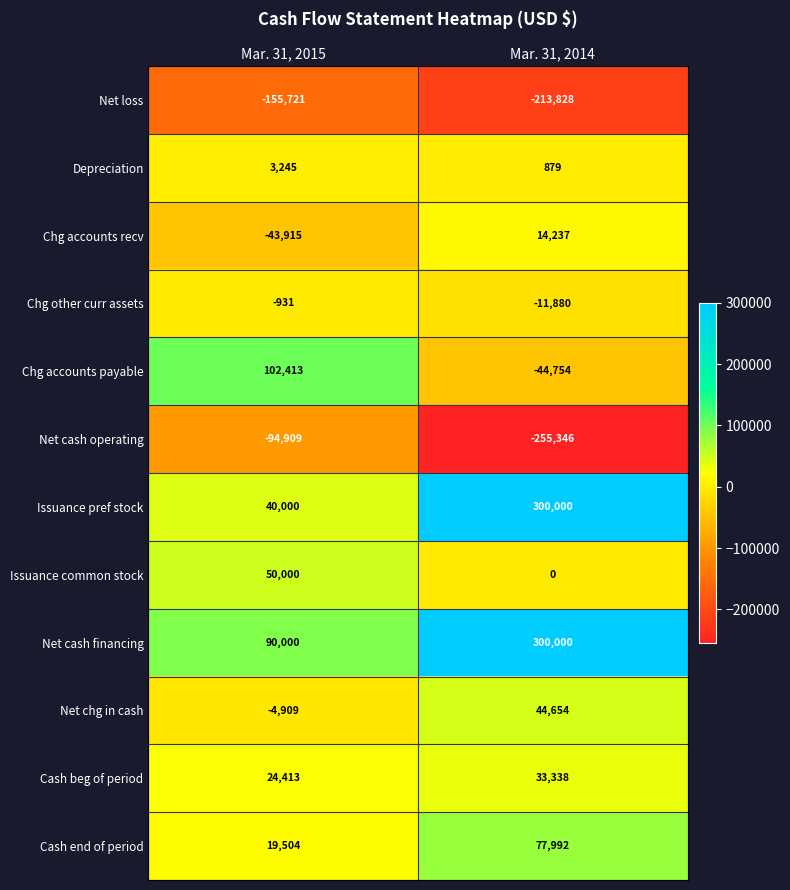

True or false: Net cash financing has a value of 300000 at Mar. 31, 2014.

True